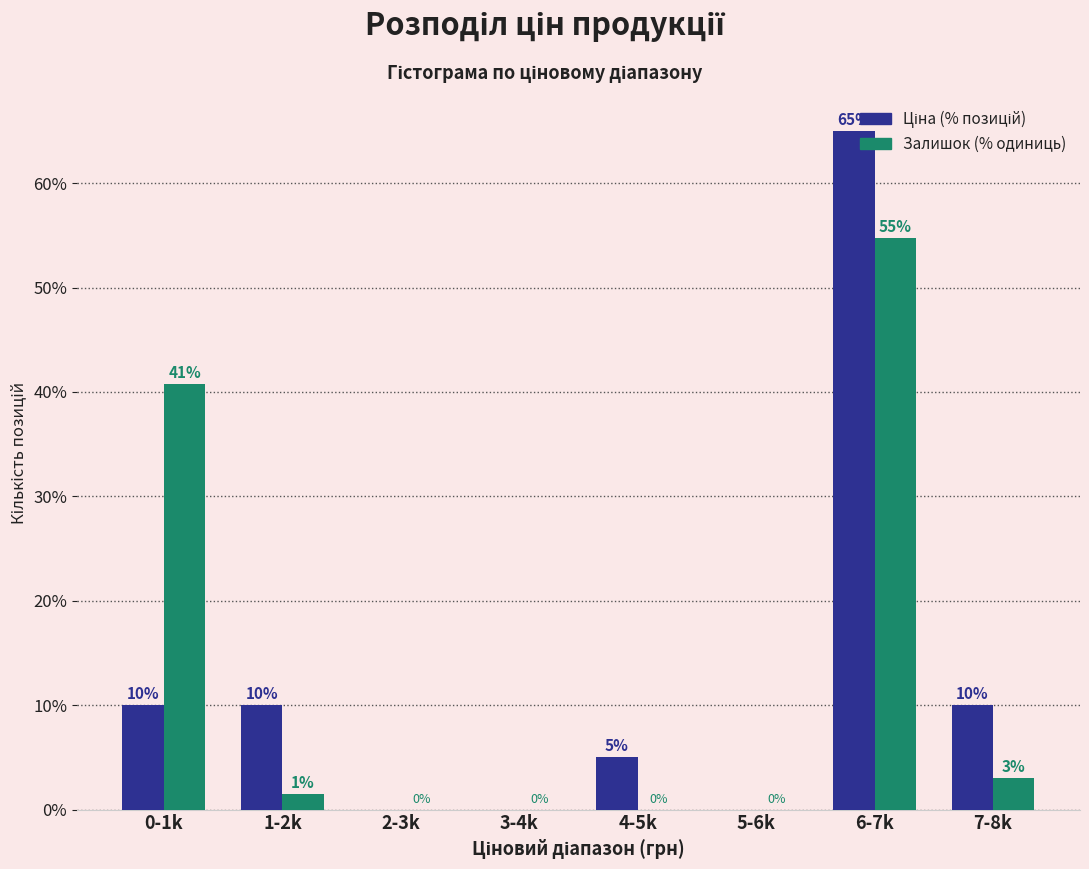

What is the sum of all Залишок (% одиниць) values?

100.0